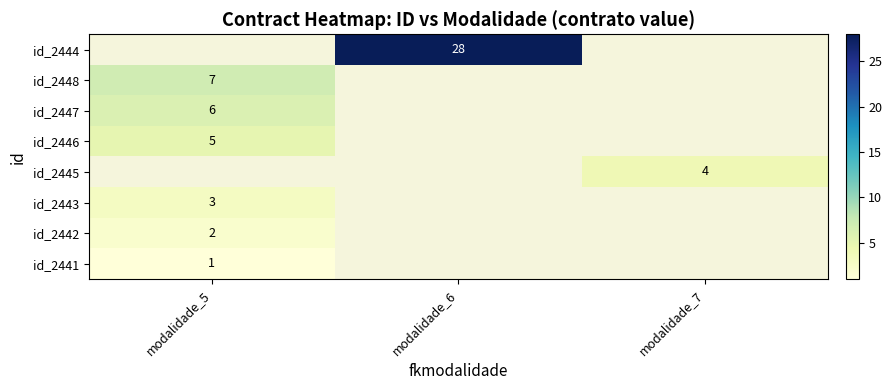

The id_2446 series shows 5 at modalidade_5. True or false?

True